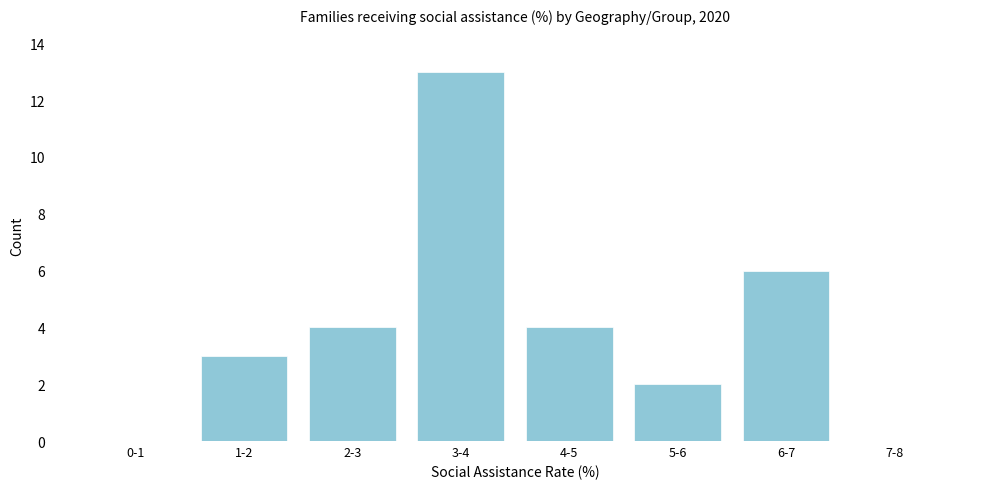

Reading left to right, transcribe all the data shown in this chart.

0-1=0	1-2=3	2-3=4	3-4=13	4-5=4	5-6=2	6-7=6	7-8=0